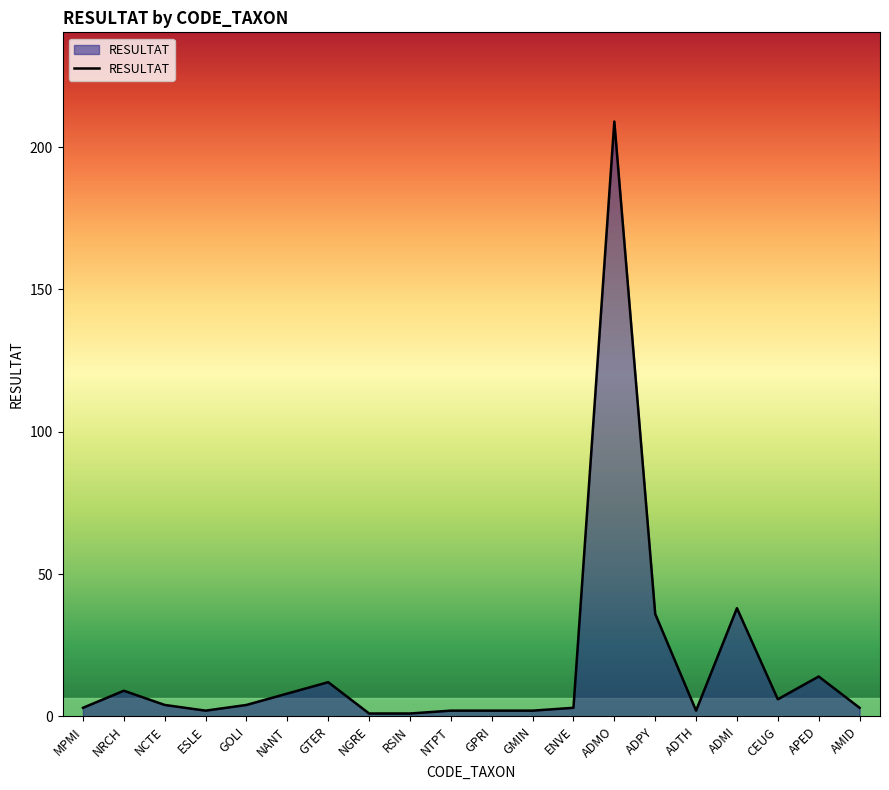

Which has a higher value, NGRE or GTER?

GTER